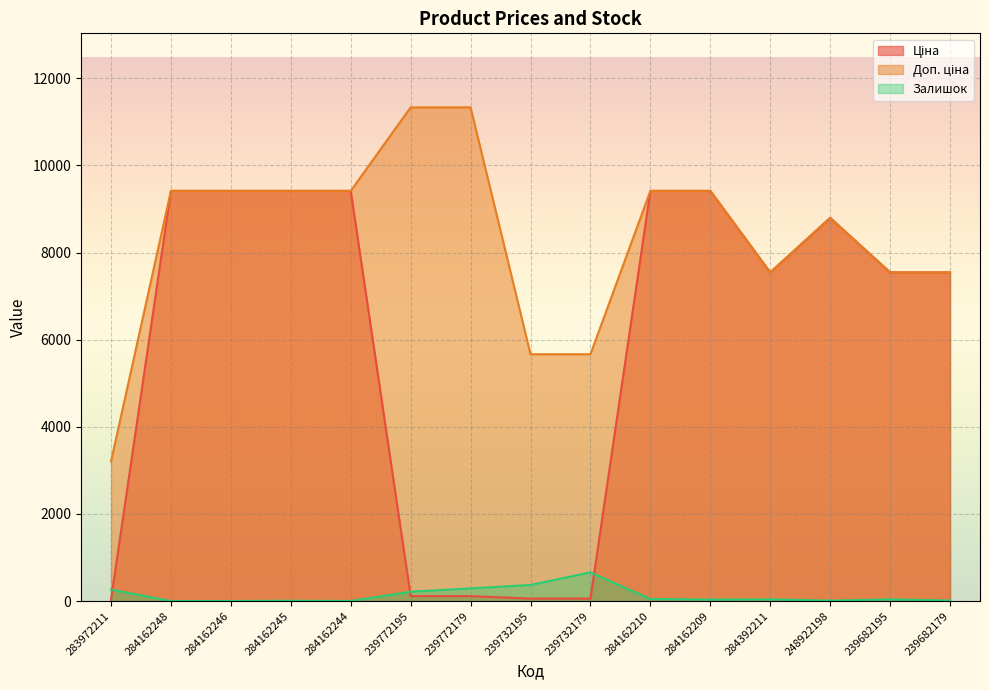

Rank the categories by Ціна value from lowest to highest.

283972211, 239732195, 239732179, 239772195, 239772179, 284392211, 239682195, 239682179, 248922198, 284162248, 284162246, 284162245, 284162244, 284162210, 284162209